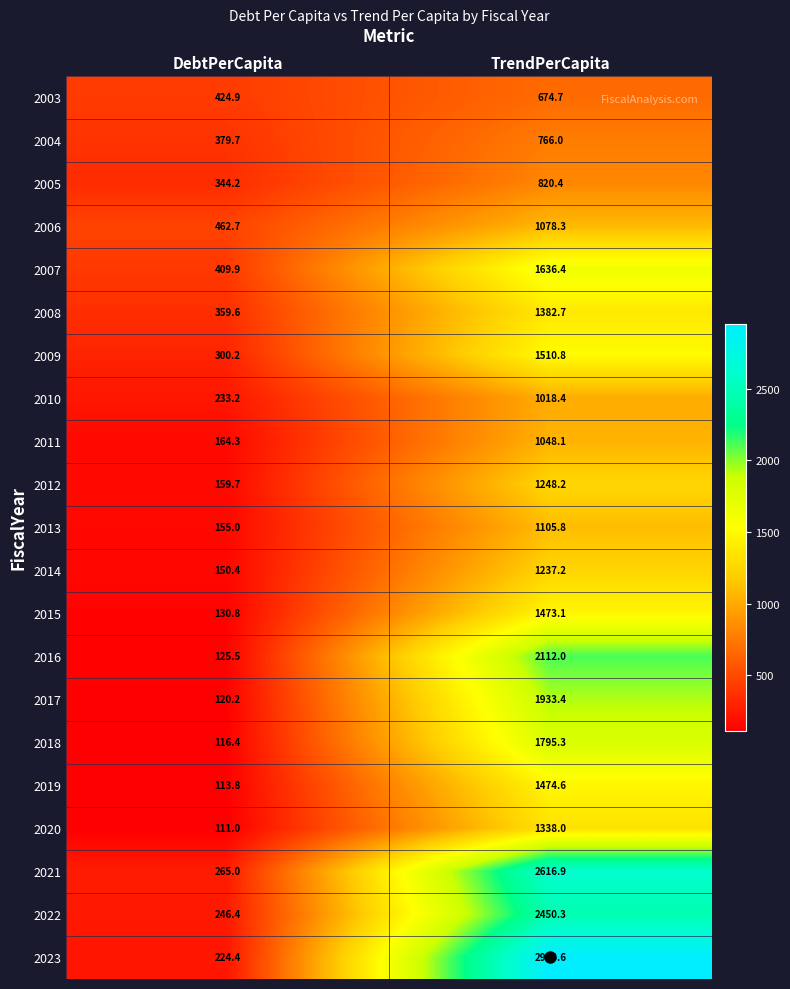

The value of 2017 at TrendPerCapita is 1933.4. True or false?

True